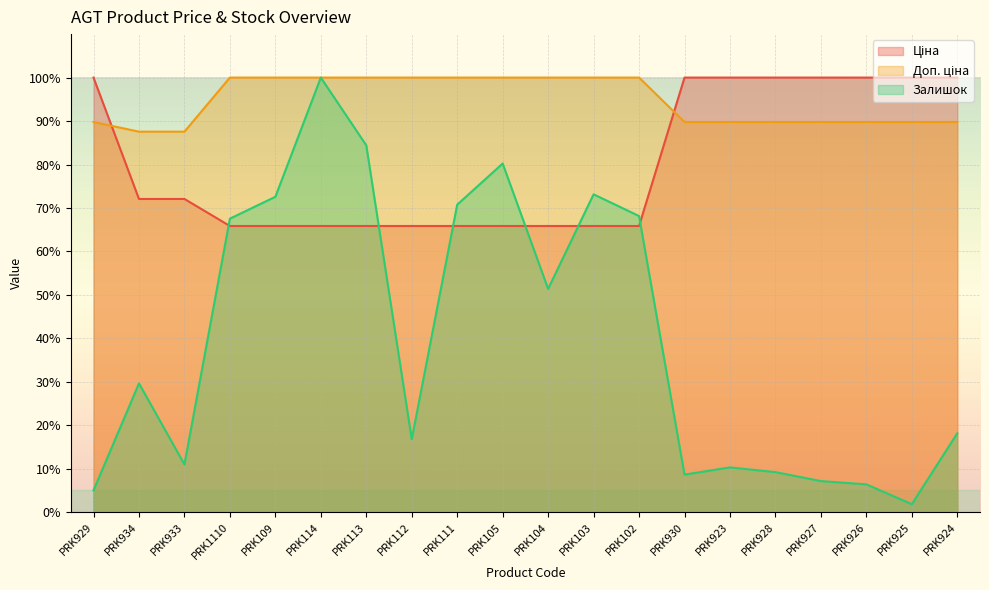

Which series has the largest range (max minus min)?

Залишок